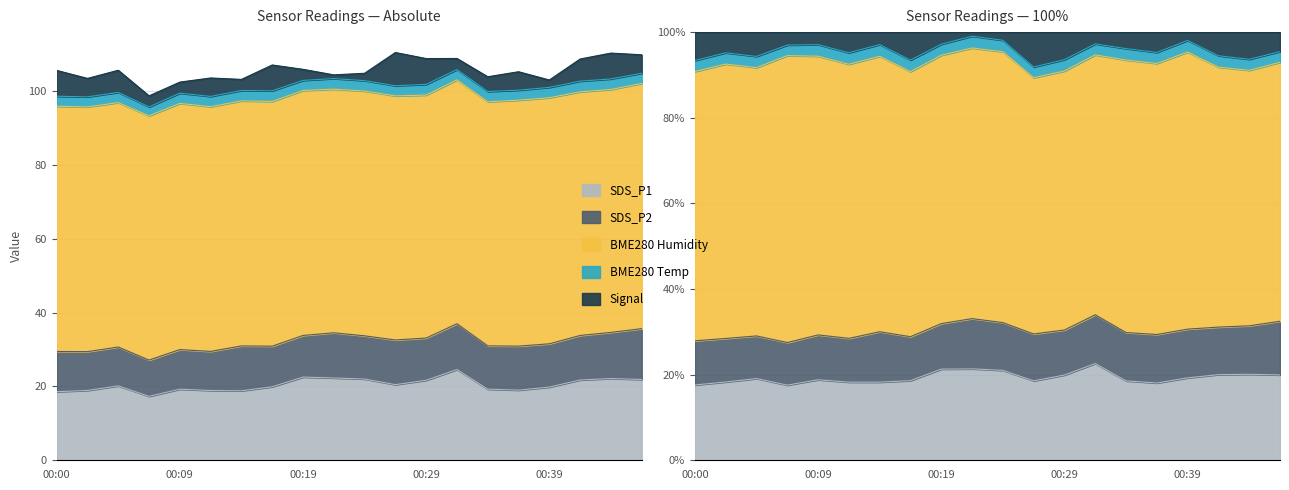

Where is the first local maximum for Signal?

00:05